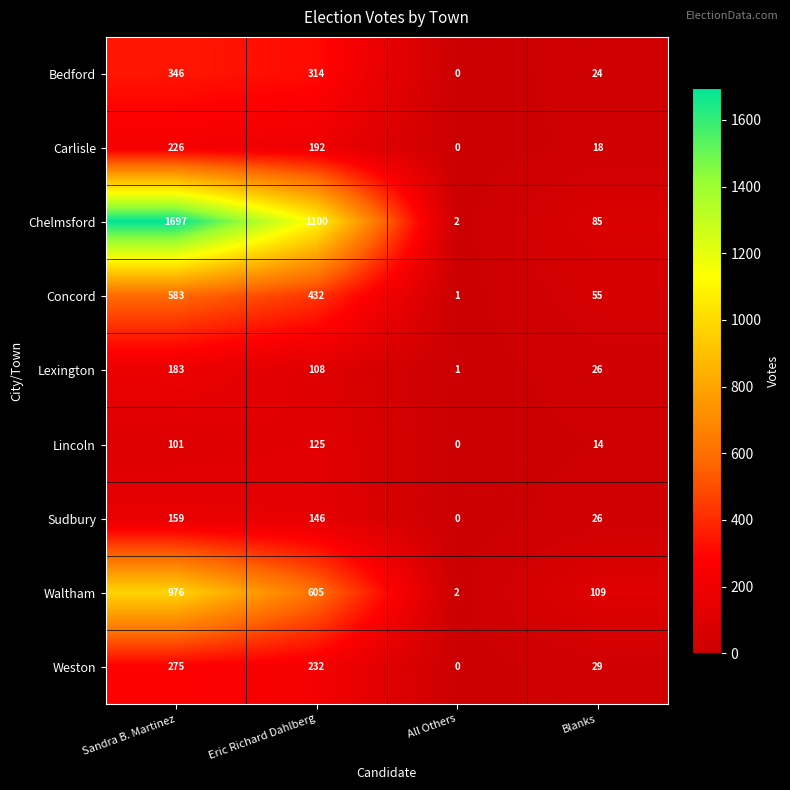

At how many categories does at least one series exceed 1446?

1